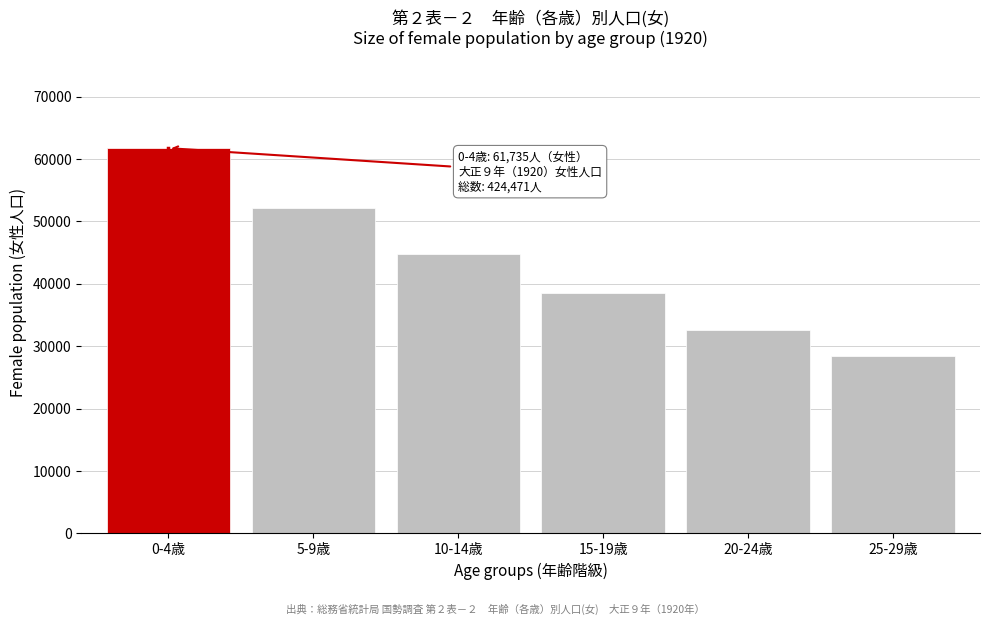

Reading right to left, extract all data points from this chart.

28374	32635	38451	44834	52212	61735